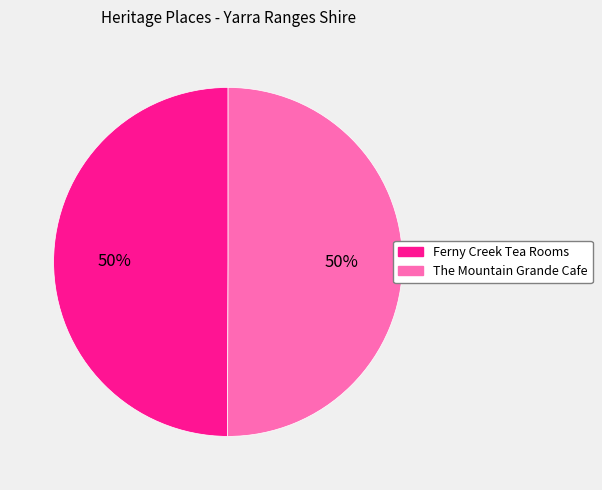

What percentage is the The Mountain Grande Cafe slice, to the nearest percent?

50%